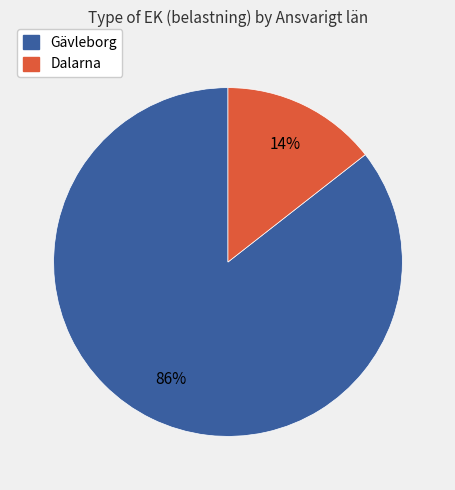

Is there a majority slice in this chart?

Yes